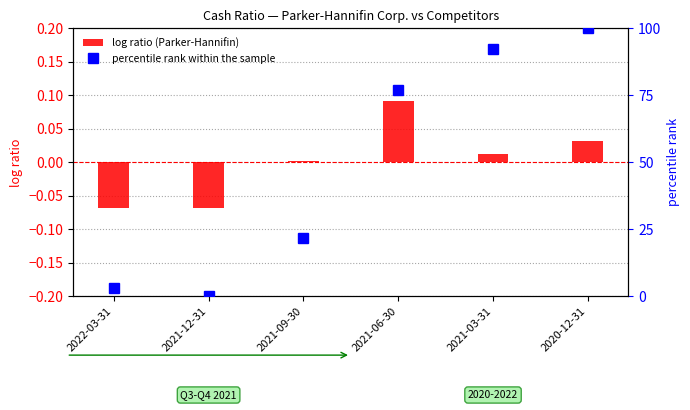

Reading left to right, transcribe all the data shown in this chart.

log ratio (Parker-Hannifin): 2022-03-31=-0.1	2021-12-31=-0.1	2021-09-30=0.0	2021-06-30=0.1	2021-03-31=0.0	2020-12-31=0.0
percentile rank within the sample: 2022-03-31=3.1	2021-12-31=0.0	2021-09-30=21.5	2021-06-30=76.9	2021-03-31=92.3	2020-12-31=100.0